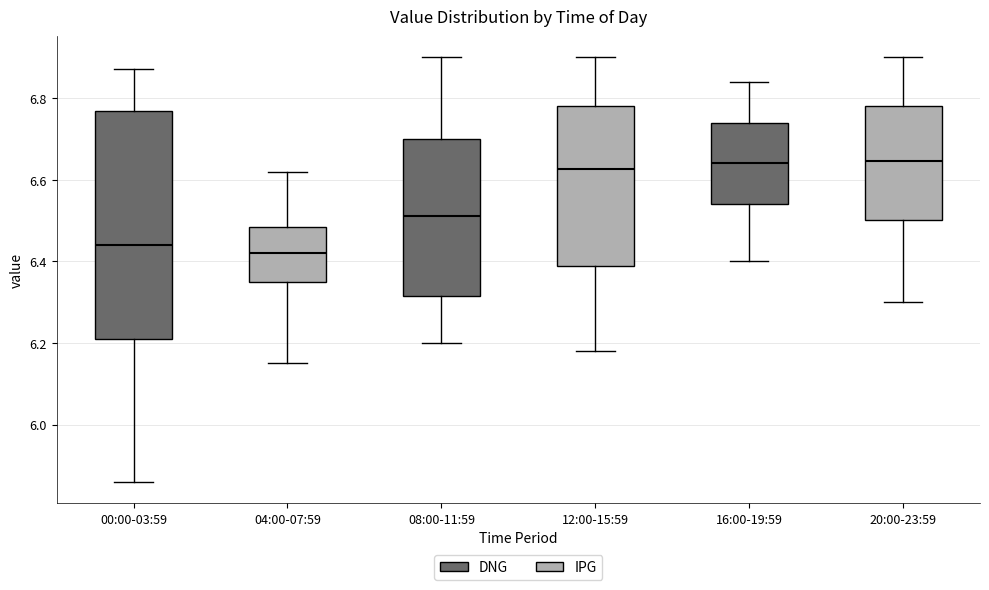

Reading left to right, read every box against the y-axis: the position of its median line, the range the box covers, and the ends of its whiskers. The values are not printed on the chart, so give them approximately, as read against the axis.

00:00-03:59: median 6.44, box 6.22 to 6.76, whiskers 5.86 to 6.88
04:00-07:59: median 6.42, box 6.36 to 6.48, whiskers 6.16 to 6.62
08:00-11:59: median 6.52, box 6.32 to 6.70, whiskers 6.20 to 6.90
12:00-15:59: median 6.62, box 6.38 to 6.78, whiskers 6.18 to 6.90
16:00-19:59: median 6.64, box 6.54 to 6.74, whiskers 6.40 to 6.84
20:00-23:59: median 6.64, box 6.50 to 6.78, whiskers 6.30 to 6.90